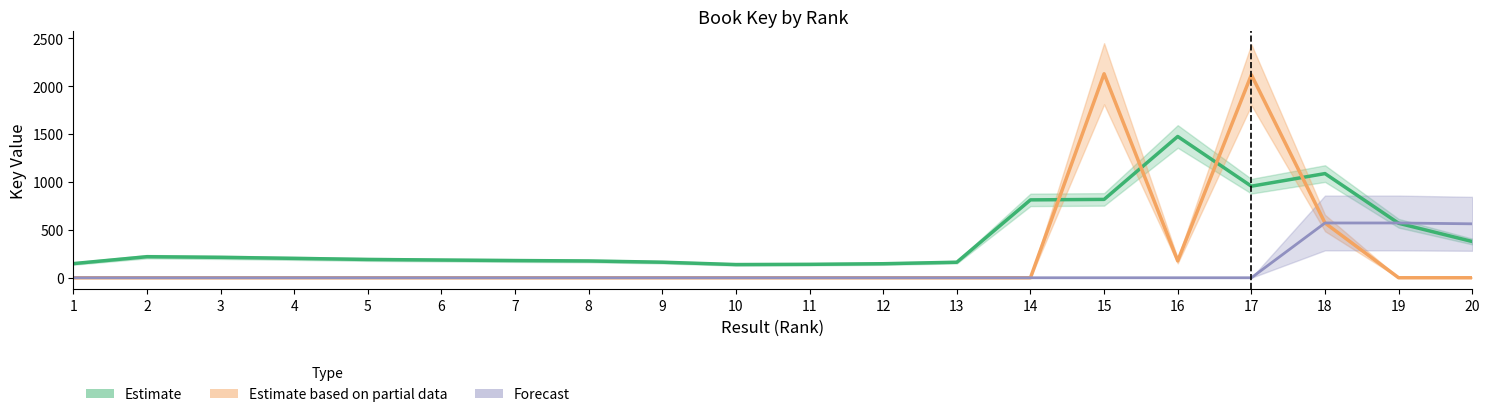

Is it true that Estimate equals 558.6 at 16?

False